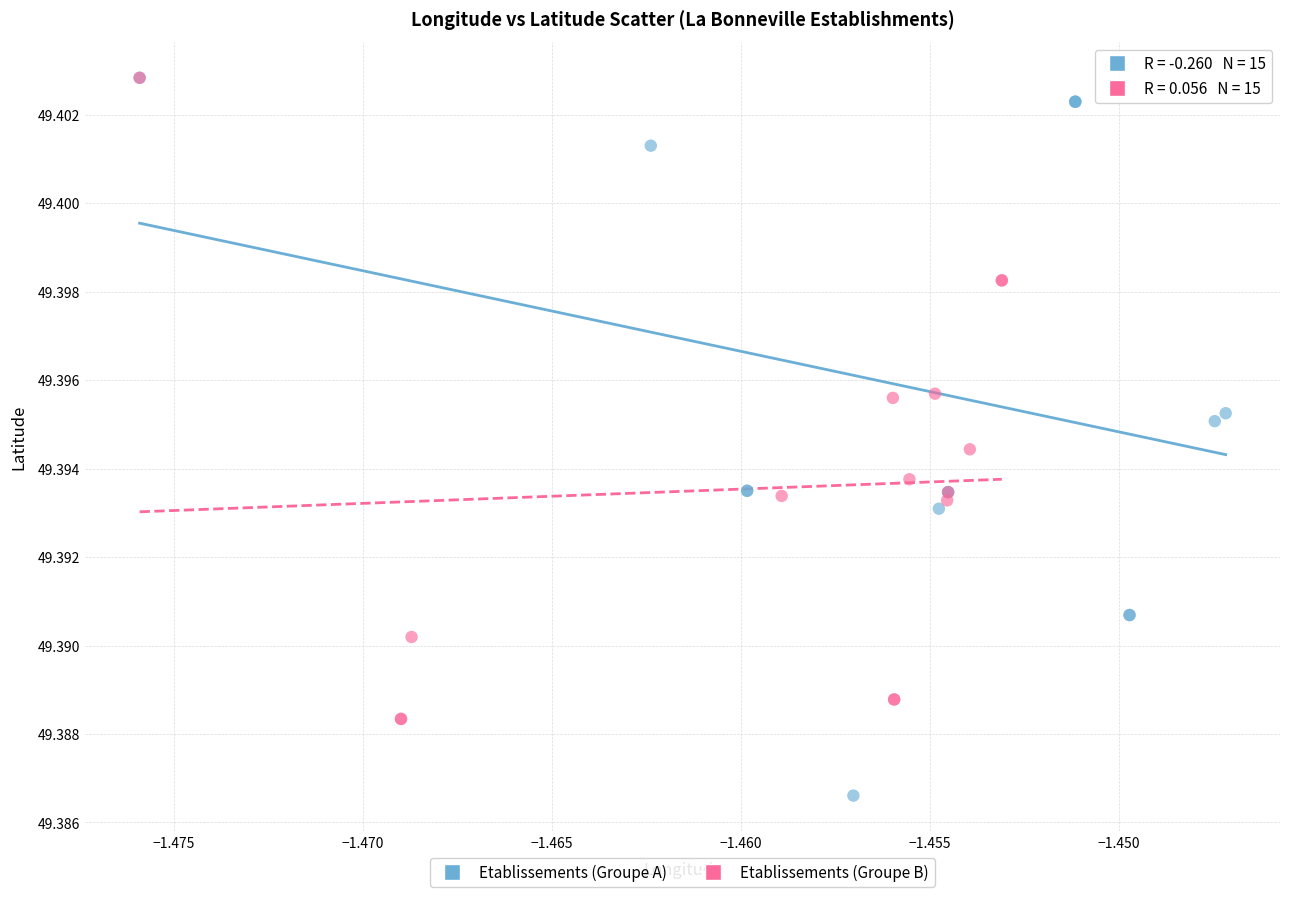

Which series has the widest spread of Y values?

Etablissements (Groupe A)